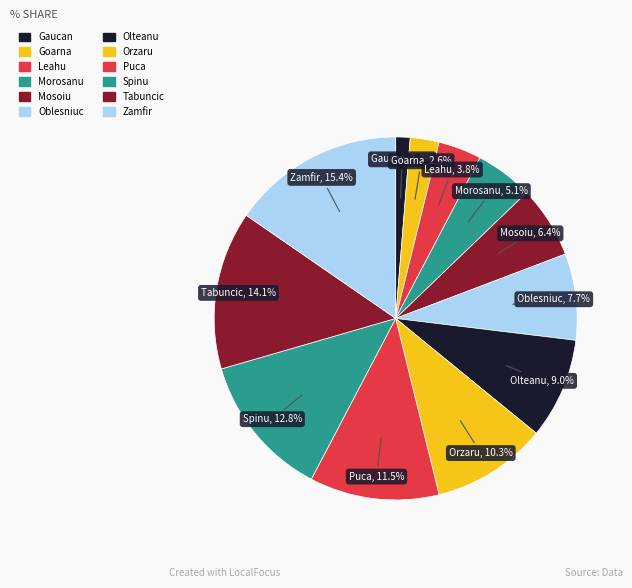

Count the number of slices in the pie.

12